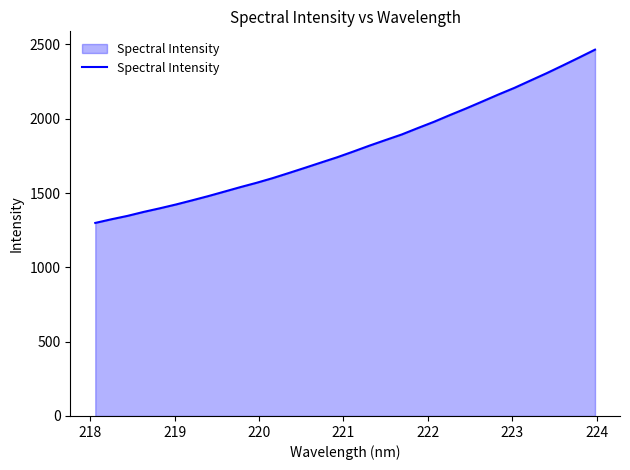

What is the difference between the maximum and minimum values?

1165.7